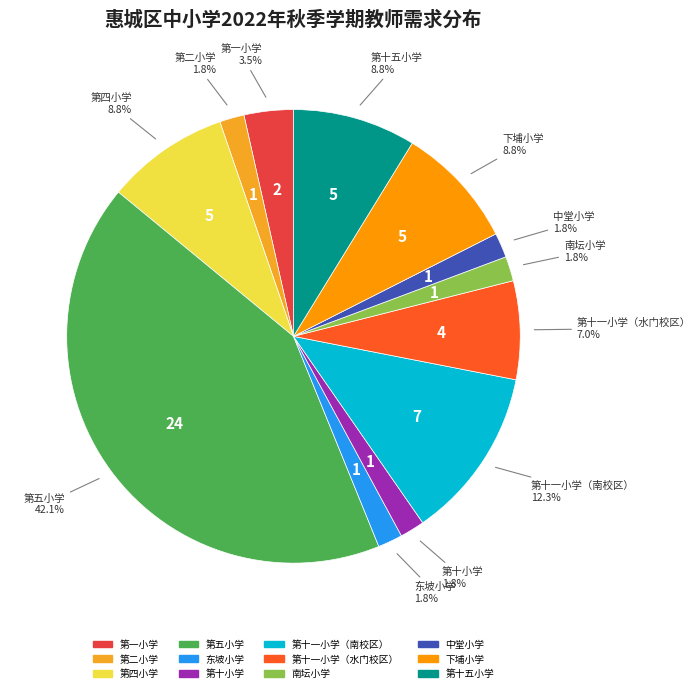

Is there any slice that represents more than half of the pie?

No